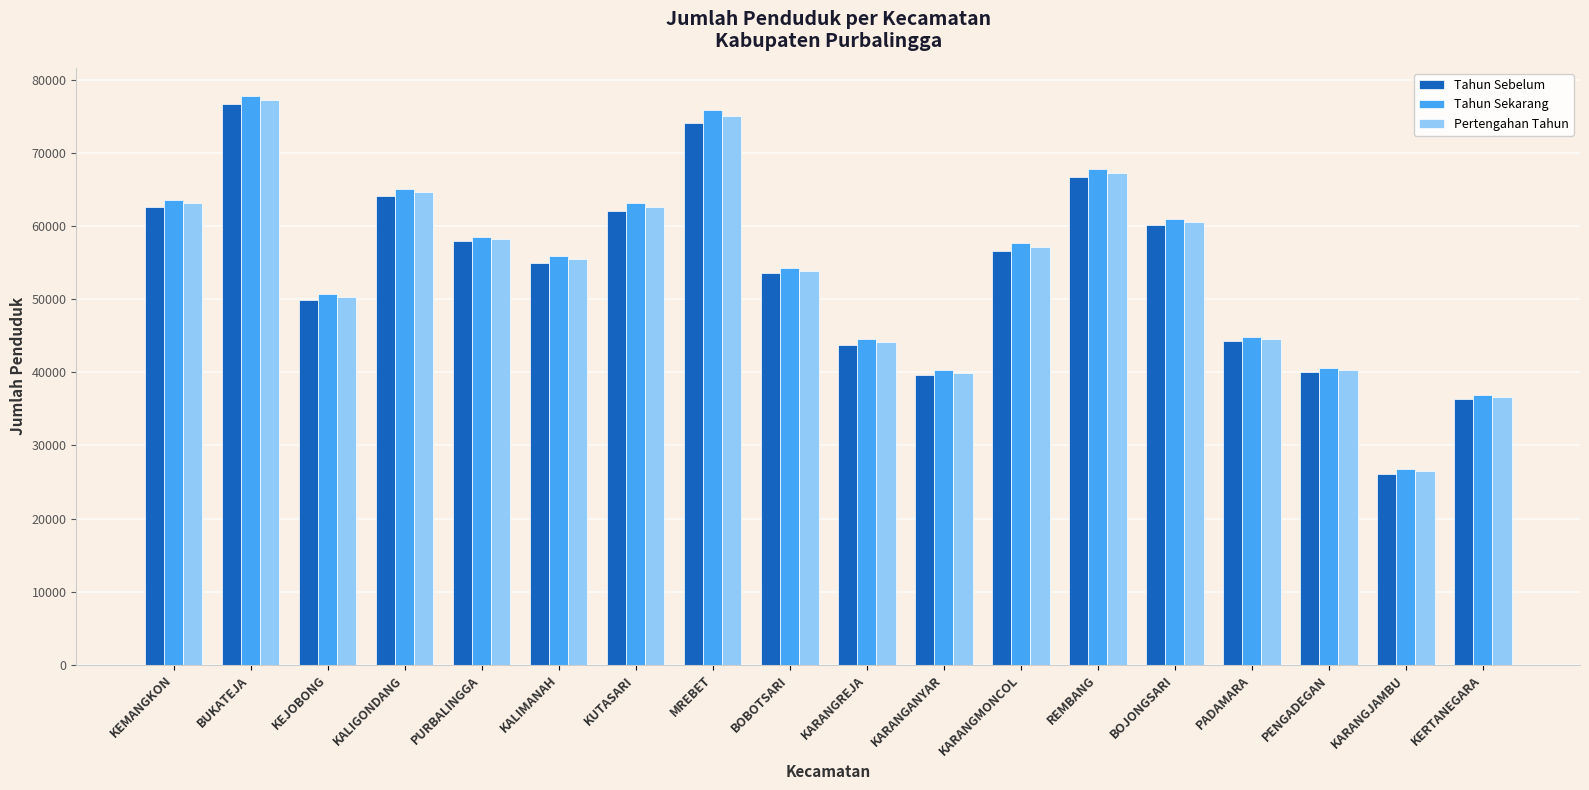

At which category is the sum across all series the highest?

BUKATEJA